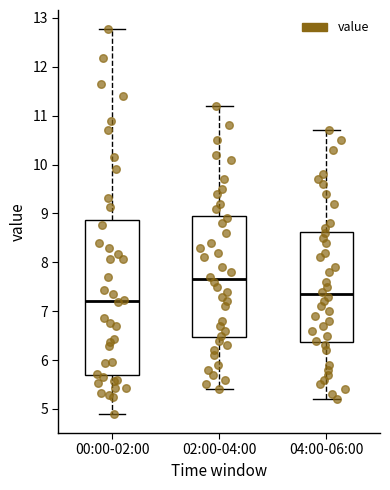

Reading left to right, read every box against the y-axis: the position of its median line, the range the box covers, and the ends of its whiskers. The values are not printed on the chart, so give them approximately, as read against the axis.

00:00-02:00: median 7.2, box 5.7 to 8.9, whiskers 4.9 to 12.8
02:00-04:00: median 7.7, box 6.5 to 9.0, whiskers 5.4 to 11.2
04:00-06:00: median 7.4, box 6.4 to 8.6, whiskers 5.2 to 10.7